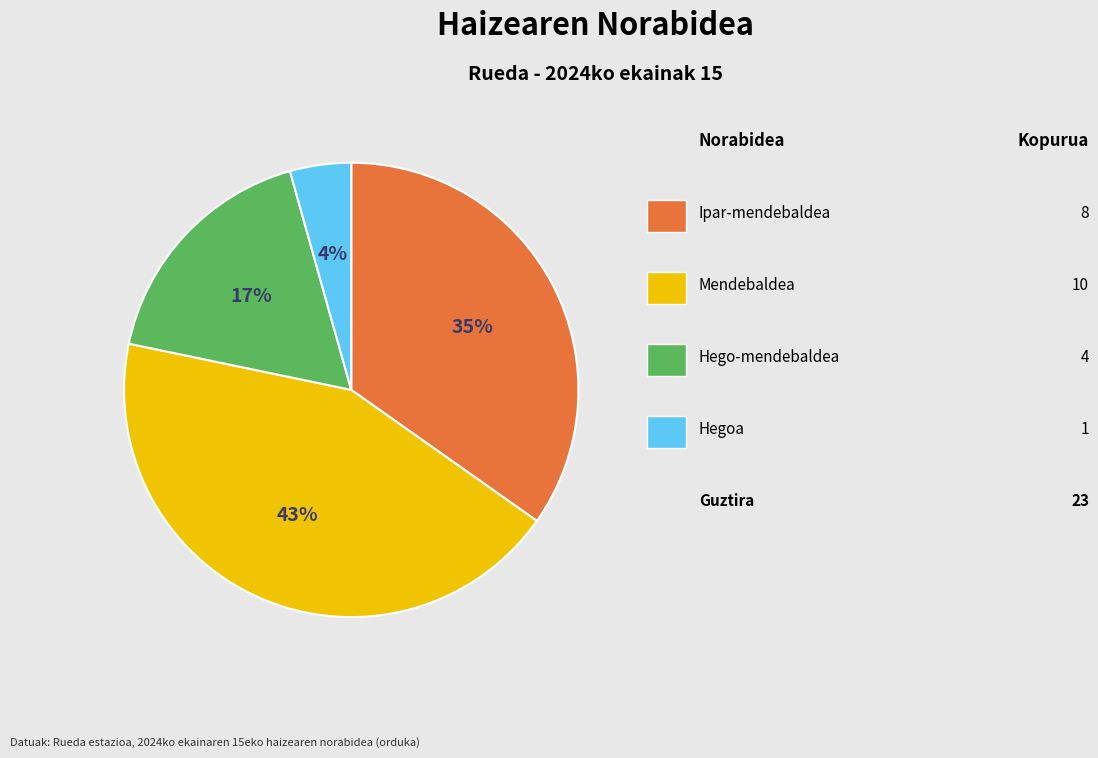

Is there any slice that represents more than half of the pie?

No